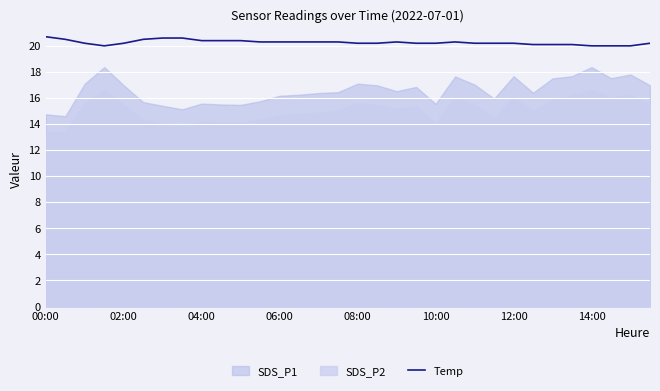

Which label corresponds to the largest value in the chart?

00:00